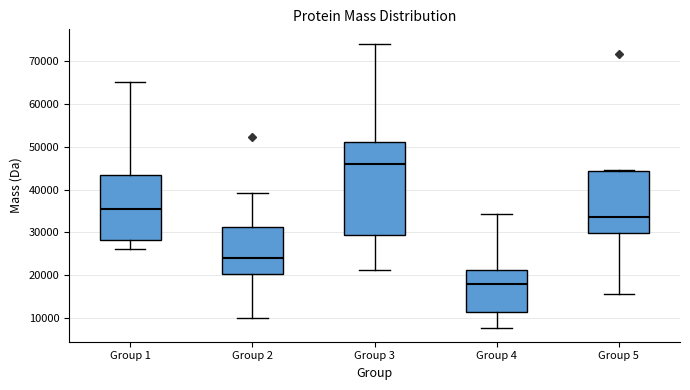

Which box's median line is the lowest?

Group 4